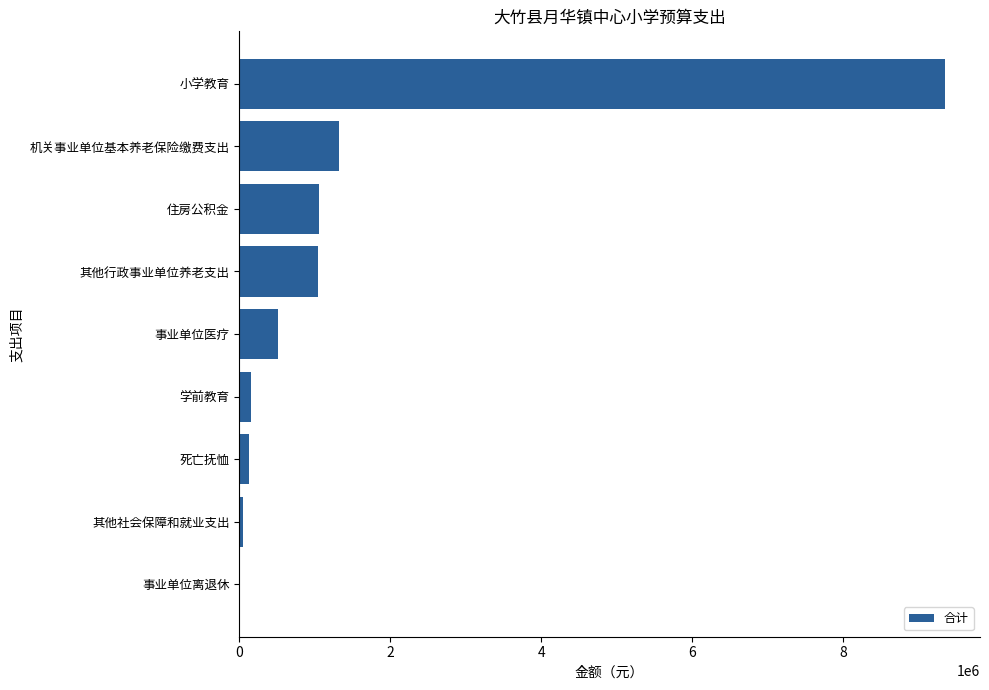

At which label is the value closest to 4674062?

机关事业单位基本养老保险缴费支出